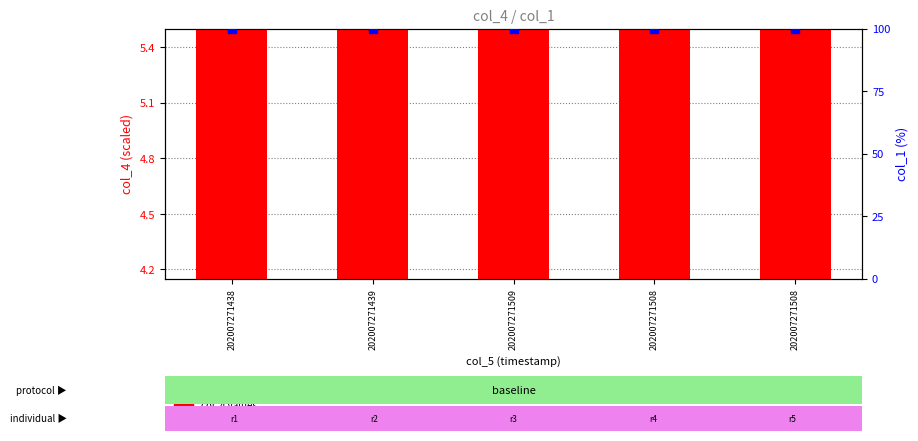

Which series reaches the minimum Y coordinate?

col_4 values